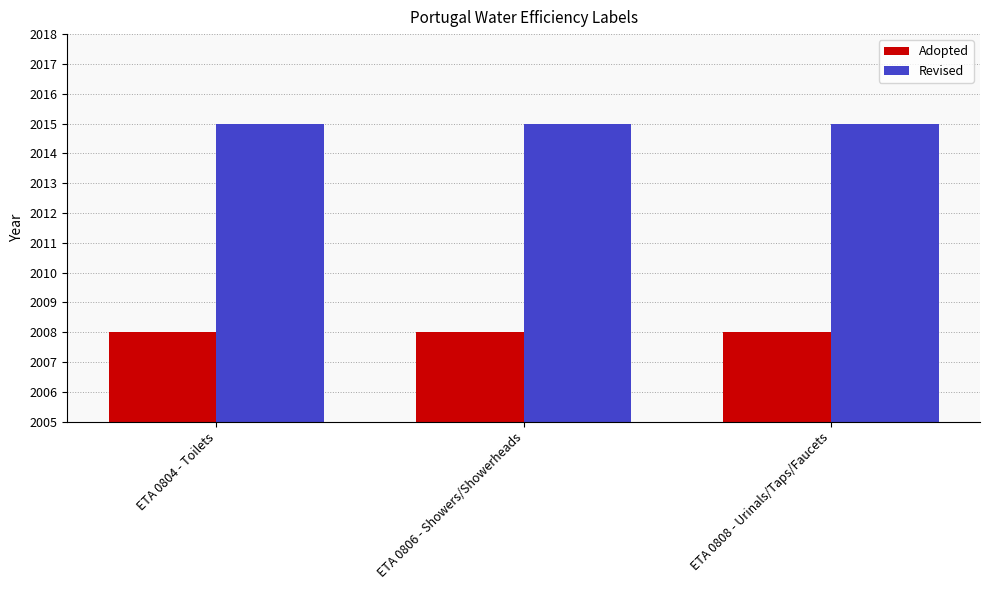

How many groups of bars are there?

3